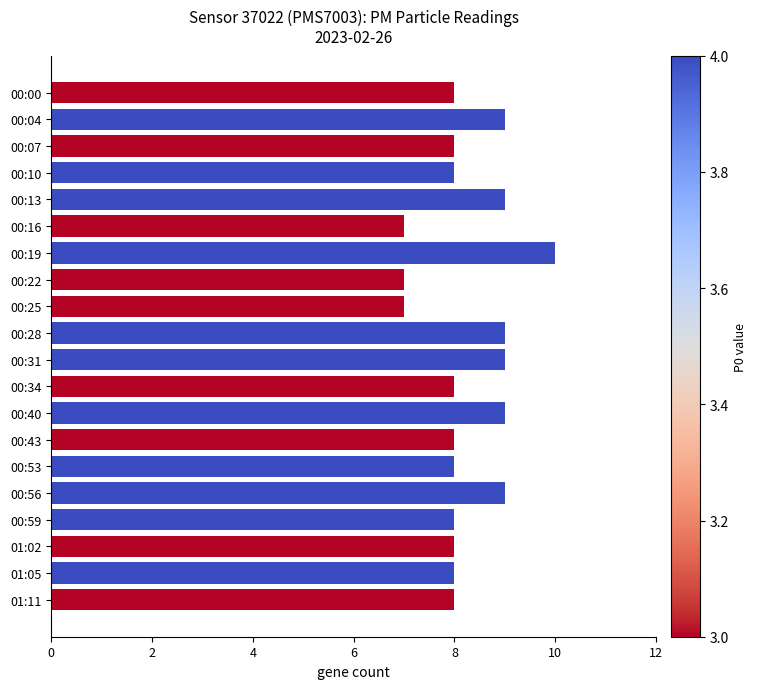

Count the values in the range 8 to 9.

16